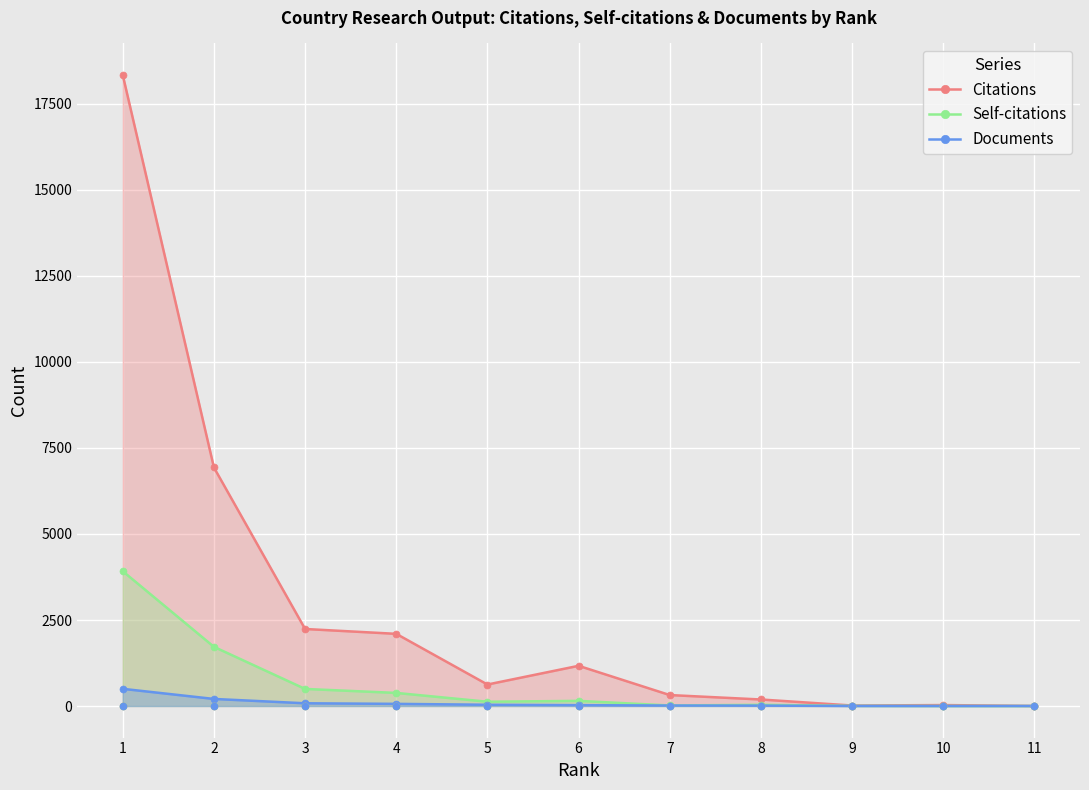

Is the value of Self-citations at 10 greater than the value of Citations at 10?

No